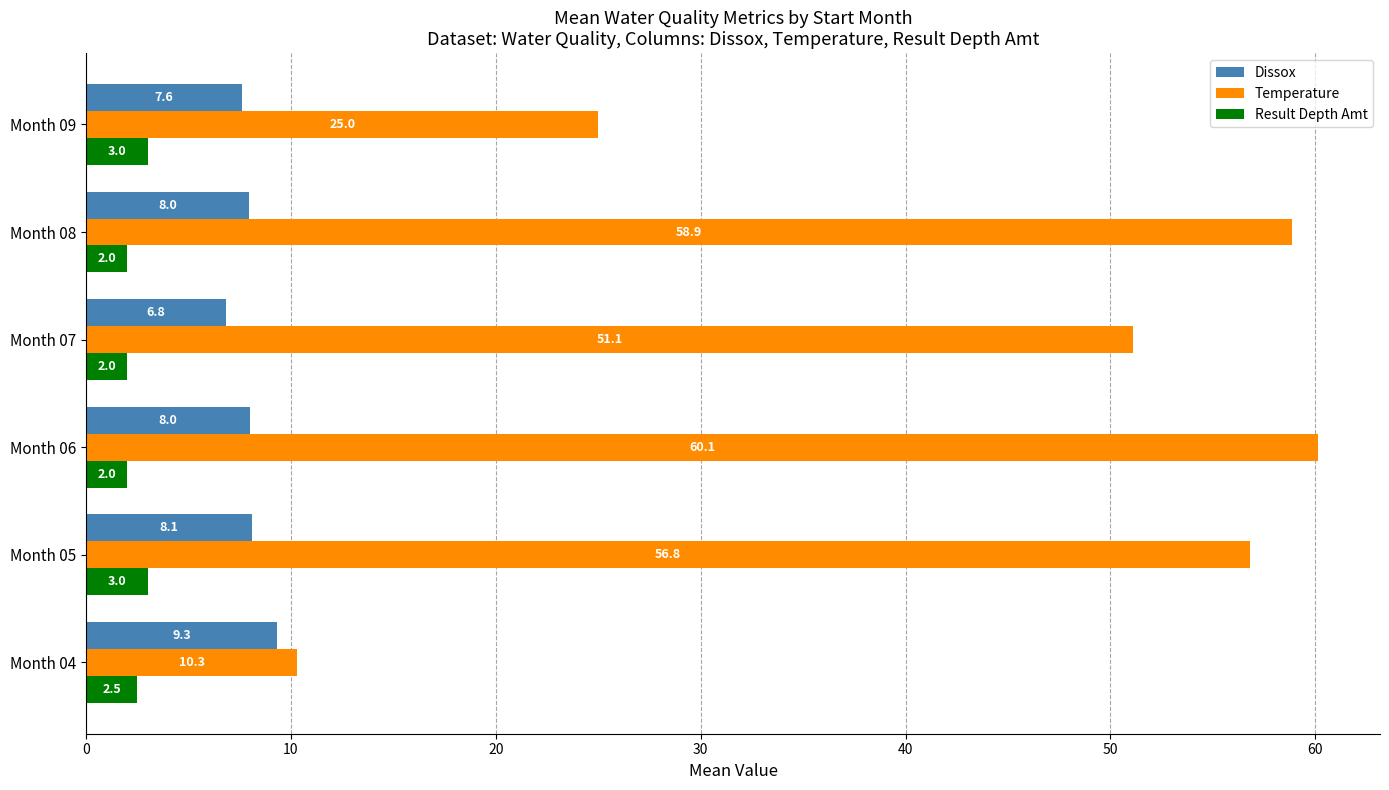

What are all the series names shown in the legend?

Dissox, Temperature, Result Depth Amt